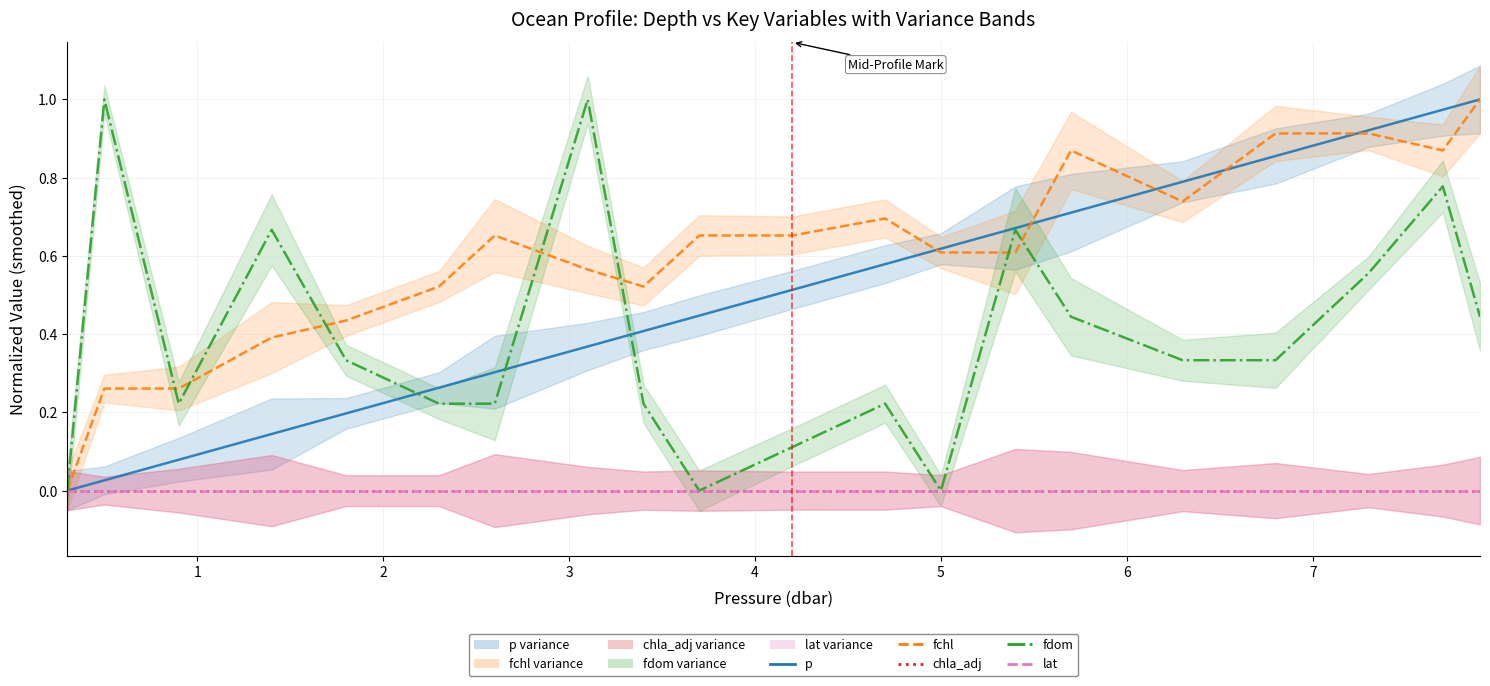

What are all the series names shown in the legend?

p, fchl, chla_adj, fdom, lat